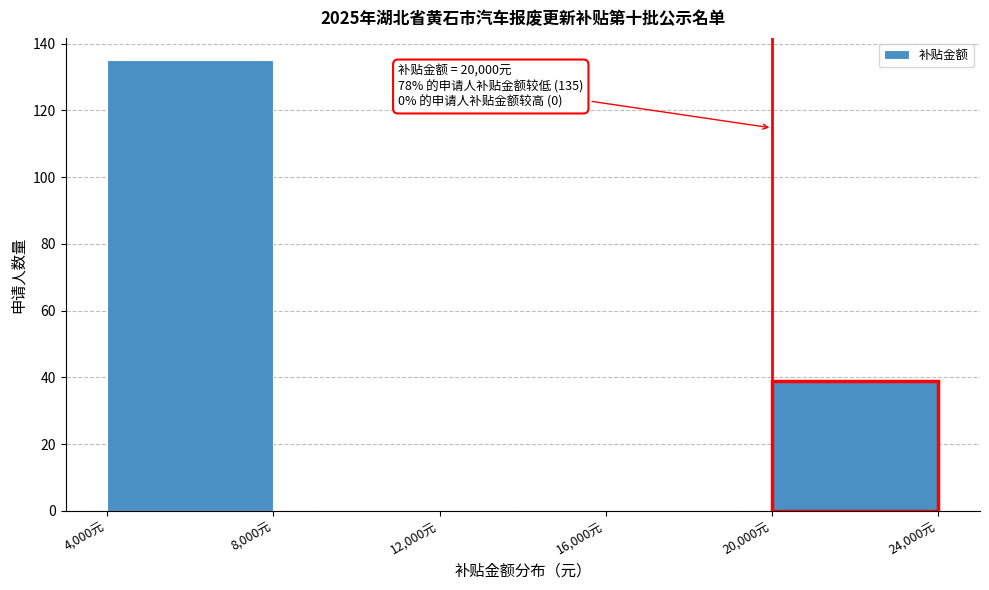

Over which range of the x-axis is the bar tallest?

4000 to 8000